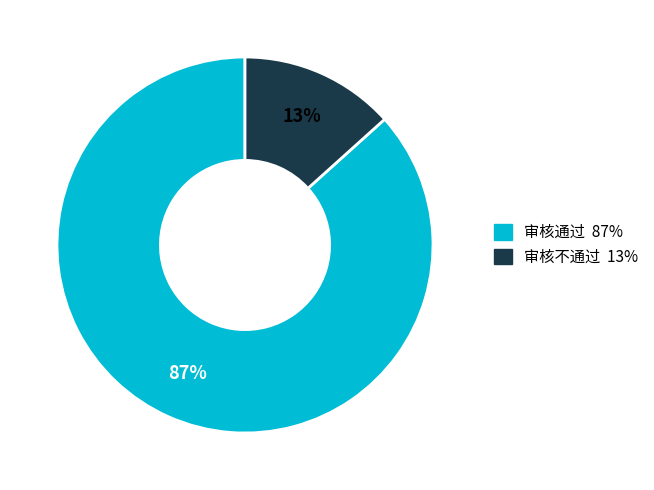

Which slice is the smallest?

审核不通过